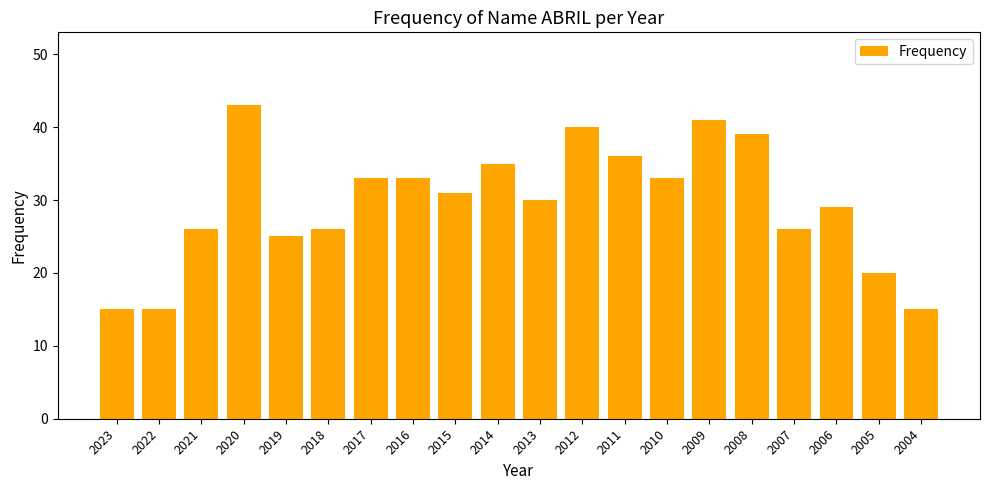

What is the change in value from 2012 to 2004?

-25